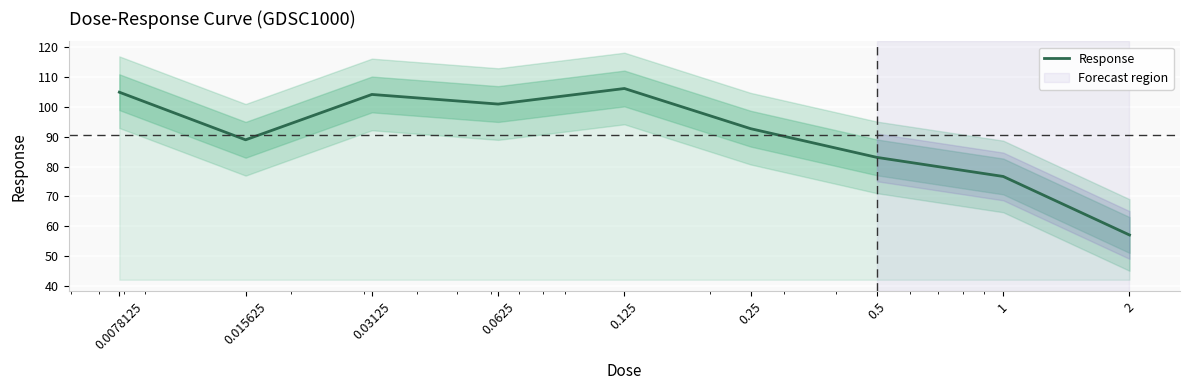

At which category does the data reach its first local valley?

0.015625